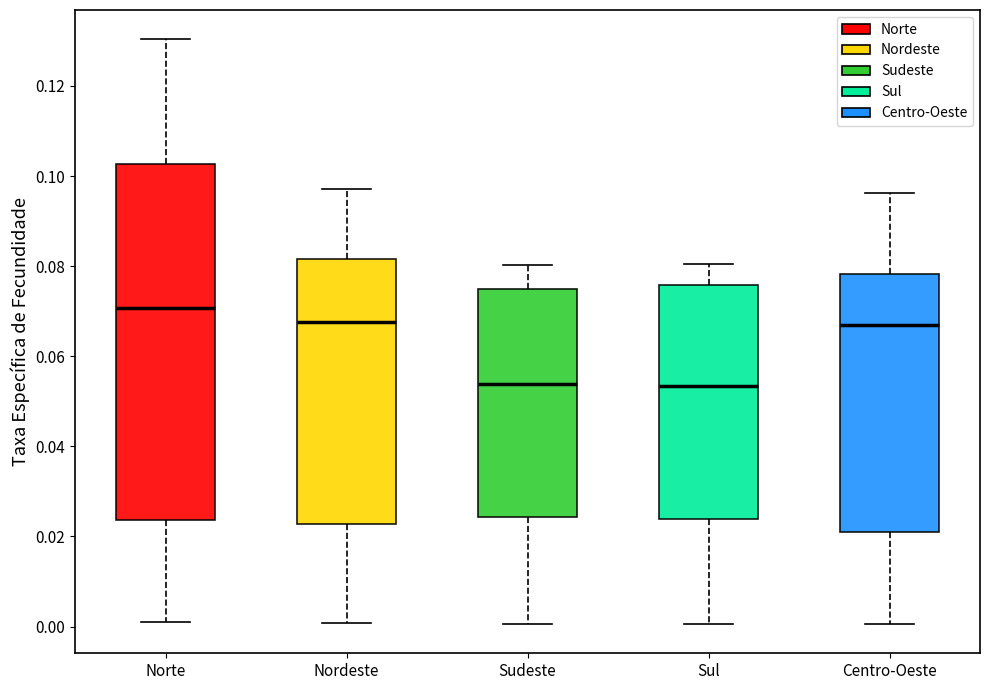

Reading left to right, read every box against the y-axis: the position of its median line, the range the box covers, and the ends of its whiskers. The values are not printed on the chart, so give them approximately, as read against the axis.

Norte: median 0.070, box 0.024 to 0.102, whiskers 0.002 to 0.130
Nordeste: median 0.068, box 0.022 to 0.082, whiskers 0.000 to 0.098
Sudeste: median 0.054, box 0.024 to 0.074, whiskers 0.000 to 0.080
Sul: median 0.054, box 0.024 to 0.076, whiskers 0.000 to 0.080
Centro-Oeste: median 0.068, box 0.020 to 0.078, whiskers 0.000 to 0.096